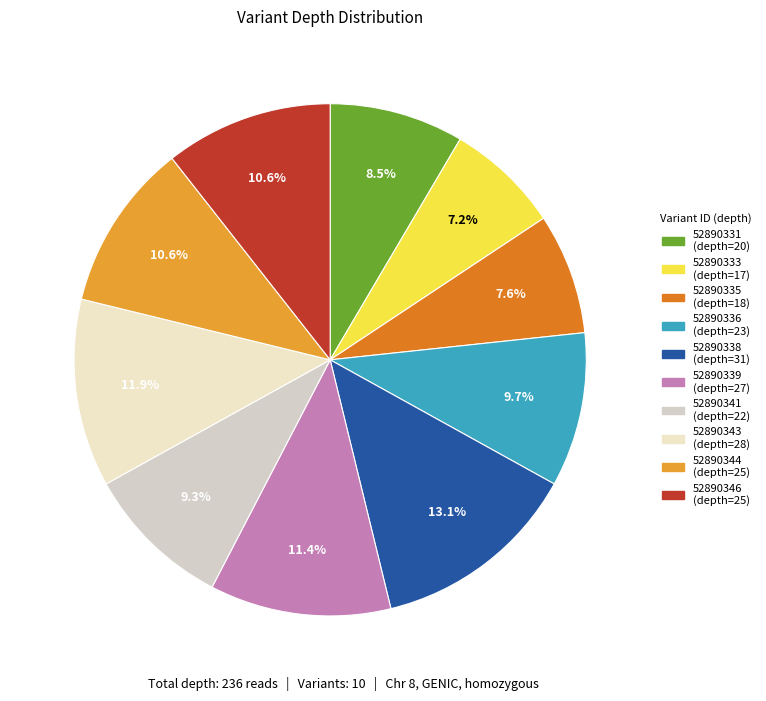

What portion of the pie excludes 52890346?

89.4%